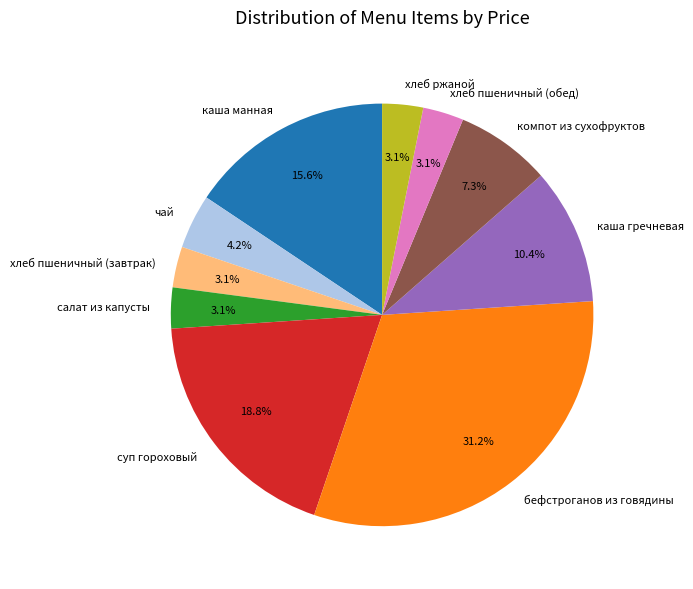

Combined, what portion of the pie is хлеб ржаной and чай?

7.3%